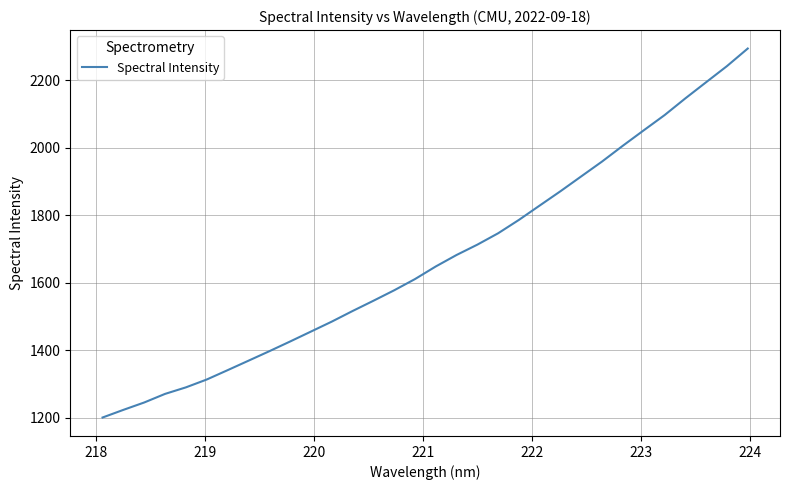

What is the minimum value shown in the chart?

1200.7